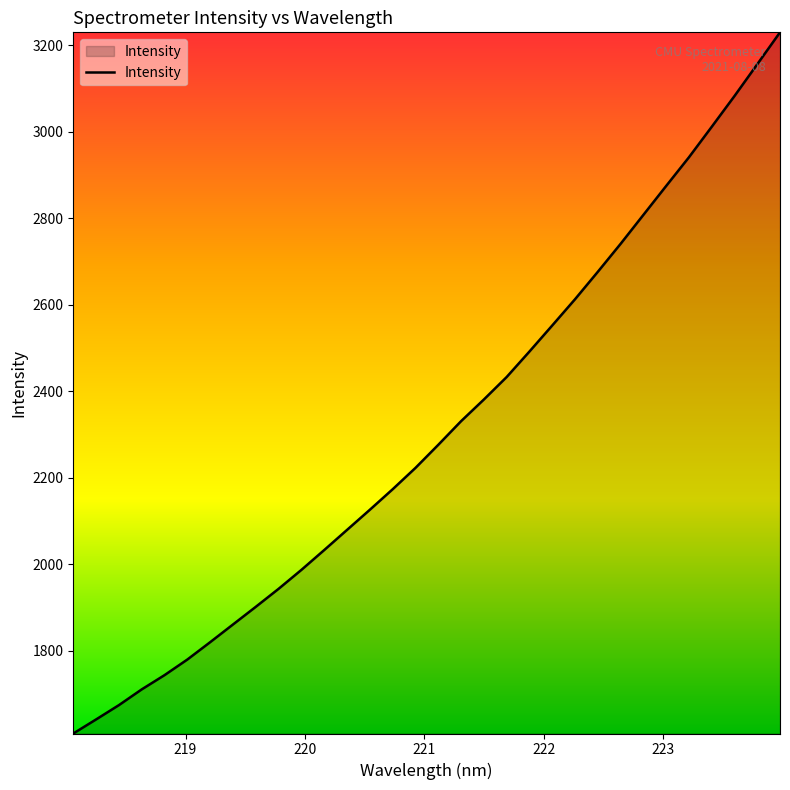

What is the greatest value displayed?

3229.9